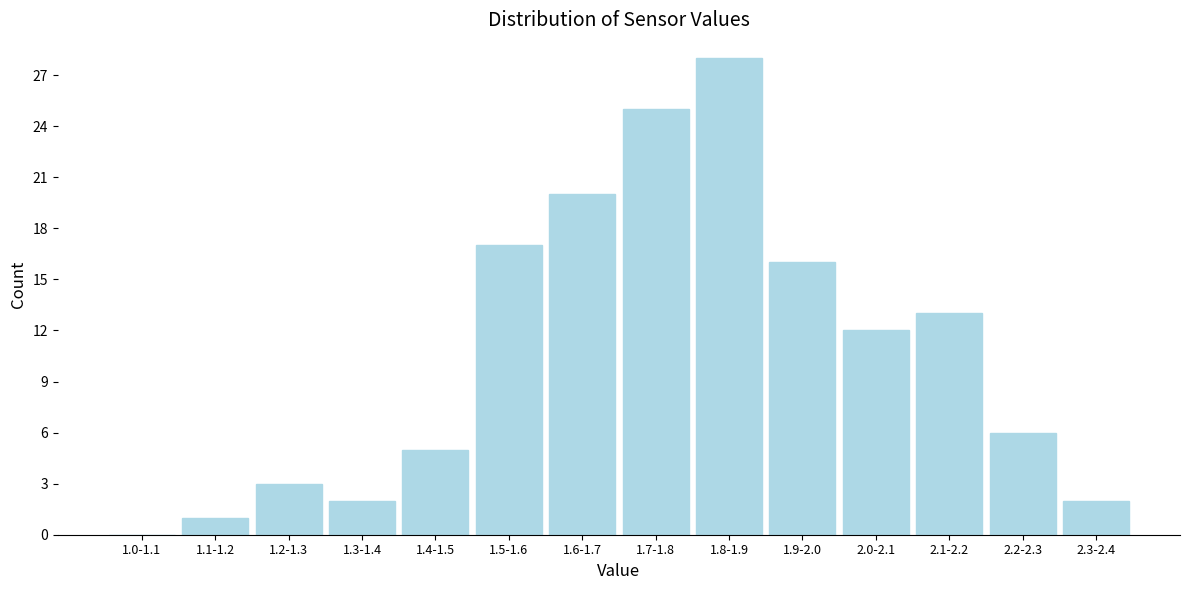

Reading left to right, transcribe all the data shown in this chart.

1.0-1.1=0	1.1-1.2=1	1.2-1.3=3	1.3-1.4=2	1.4-1.5=5	1.5-1.6=17	1.6-1.7=20	1.7-1.8=25	1.8-1.9=28	1.9-2.0=16	2.0-2.1=12	2.1-2.2=13	2.2-2.3=6	2.3-2.4=2